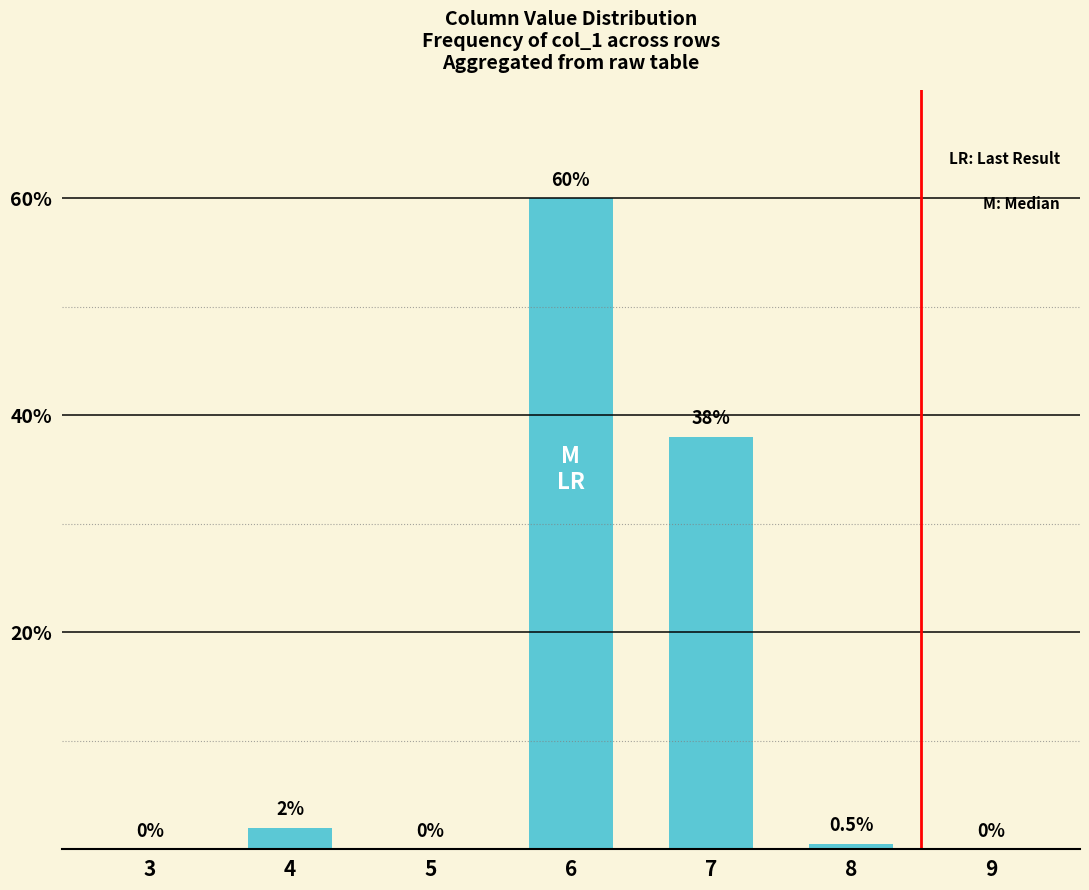

Reading left to right, transcribe all the data shown in this chart.

0.0	2.0	0.0	60.0	38.0	0.5	0.0